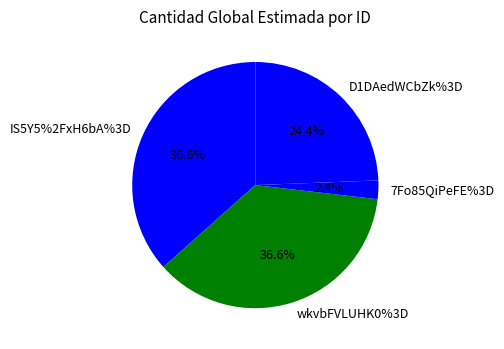

How many segments does this pie chart have?

4